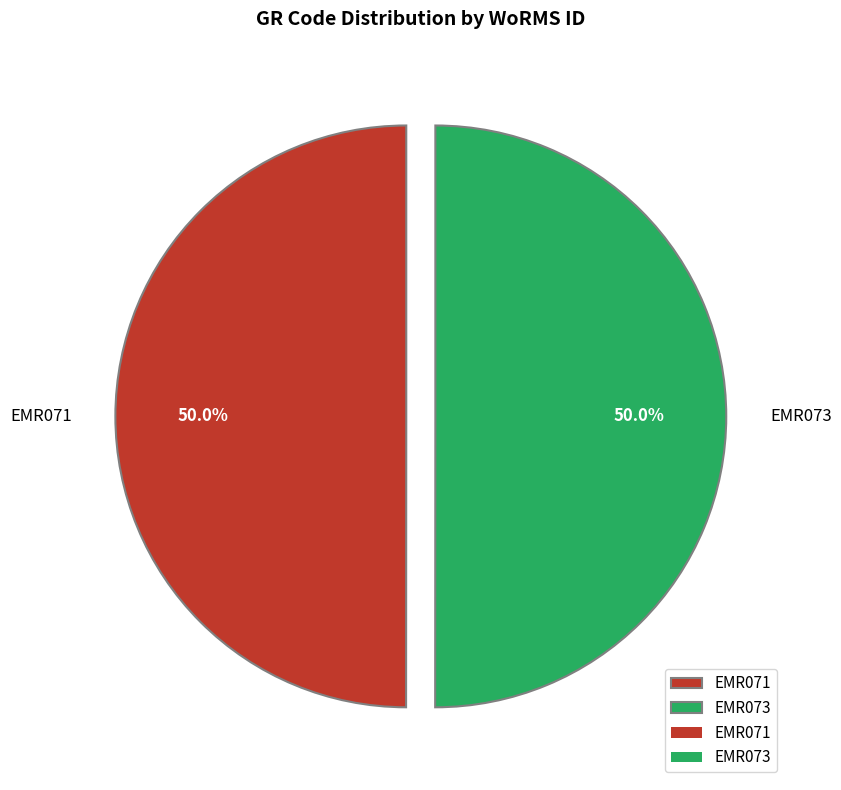

What is the ratio of the value at EMR073 to the value at EMR071?

1.0